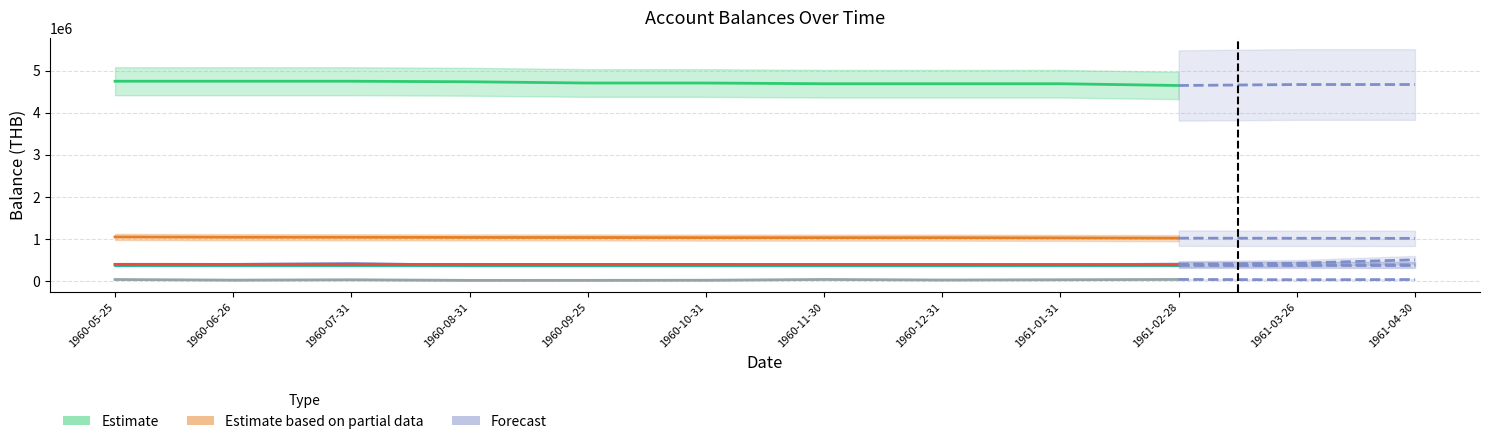

What is the spread (max minus min) of values at 1960-05-25?

4713312.2